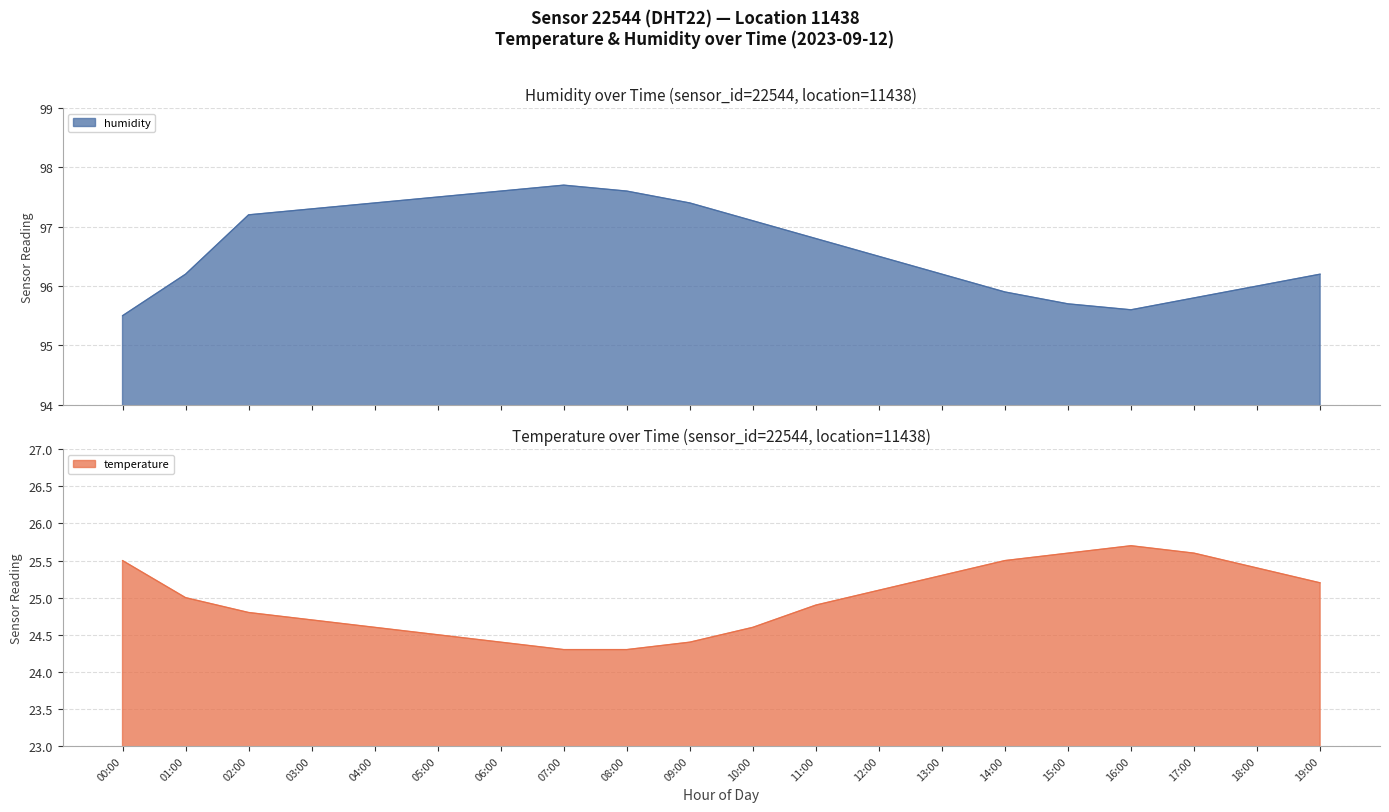

List the labels in order of temperature value, largest first.

16:00, 15:00, 17:00, 00:00, 14:00, 18:00, 13:00, 19:00, 12:00, 01:00, 11:00, 02:00, 03:00, 04:00, 10:00, 05:00, 06:00, 09:00, 07:00, 08:00